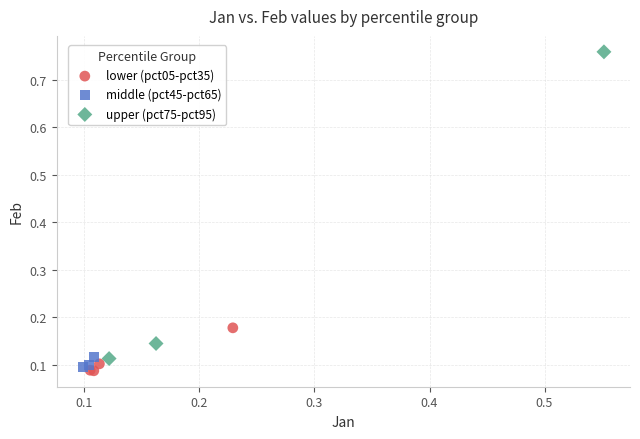

Which series has the largest Y range (max minus min)?

upper (pct75-pct95)